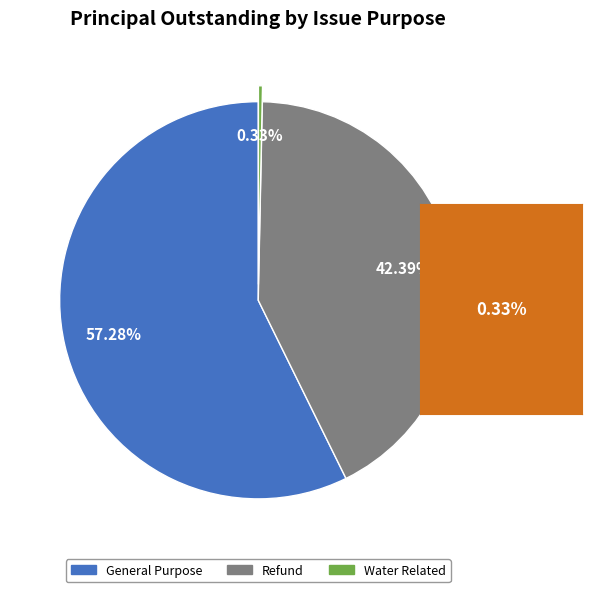

To the nearest percent, what is the combined percentage of Refund and General Purpose?

100%